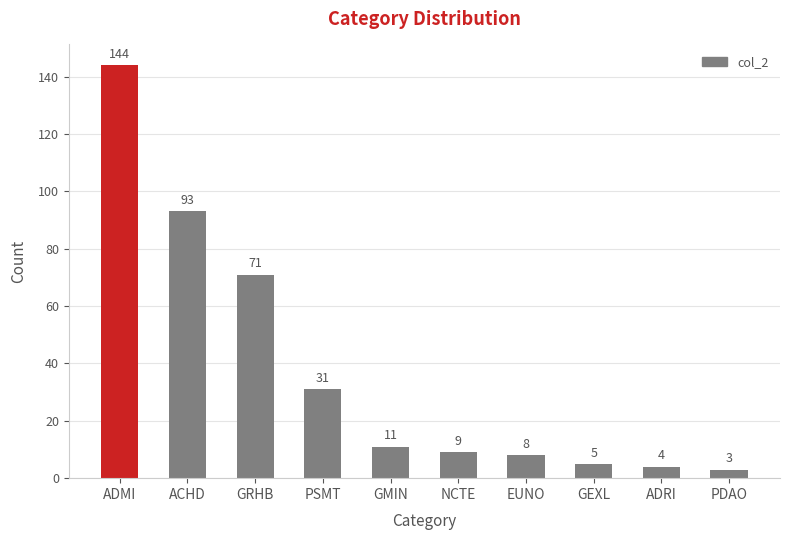

Rank the categories by value from highest to lowest.

ADMI, ACHD, GRHB, PSMT, GMIN, NCTE, EUNO, GEXL, ADRI, PDAO